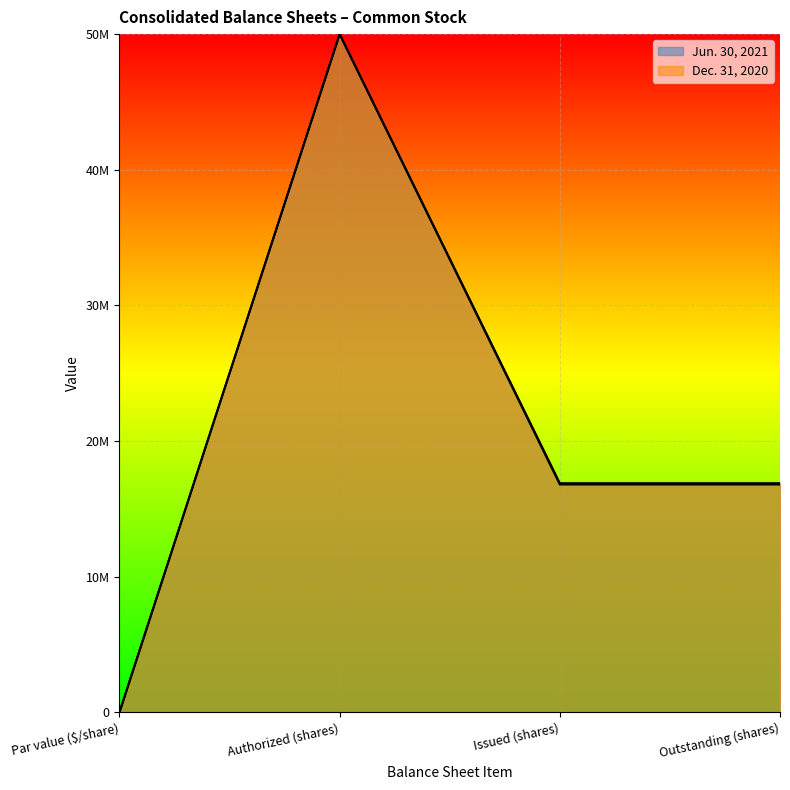

Rank the series by their maximum value, from lowest to highest.

Jun. 30, 2021, Dec. 31, 2020